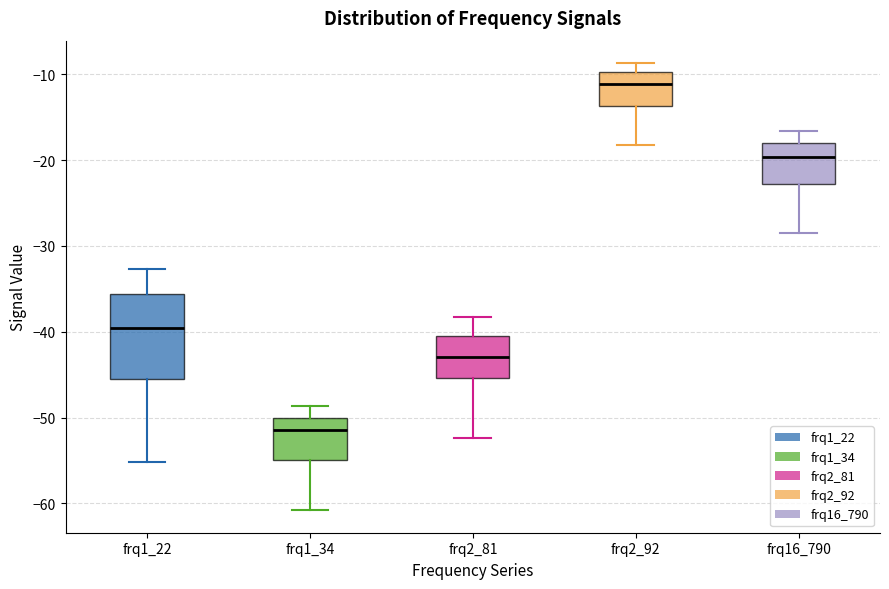

Comparing the boxes themselves (not the whiskers), which one is the tallest?

frq1_22